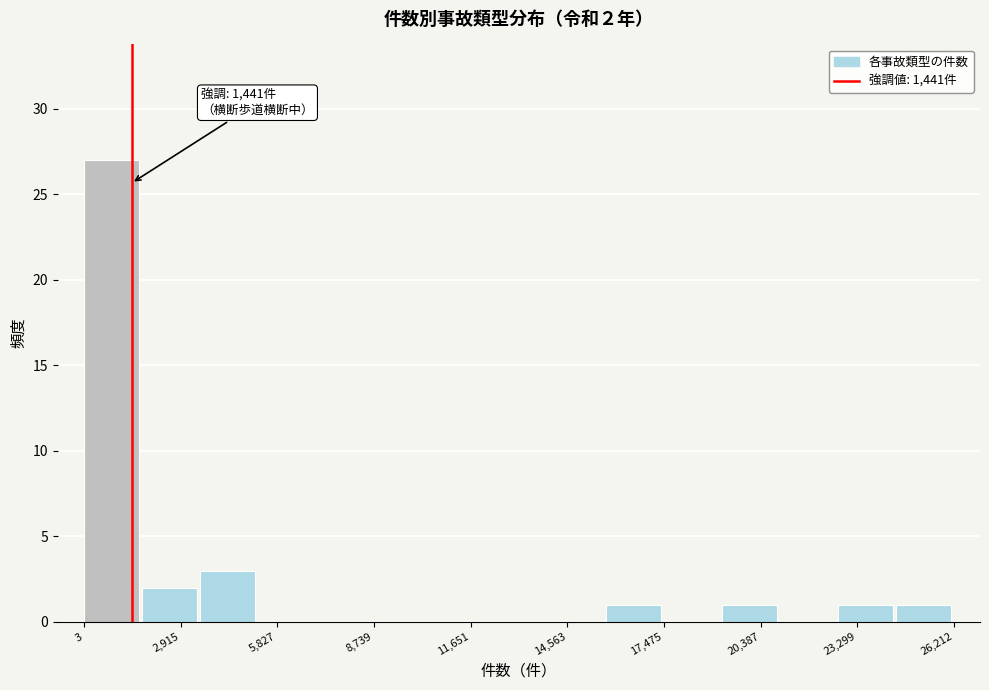

Around what value on the x-axis is the tallest bar? Give the approximate position of its centre, as read against the axis.

1000